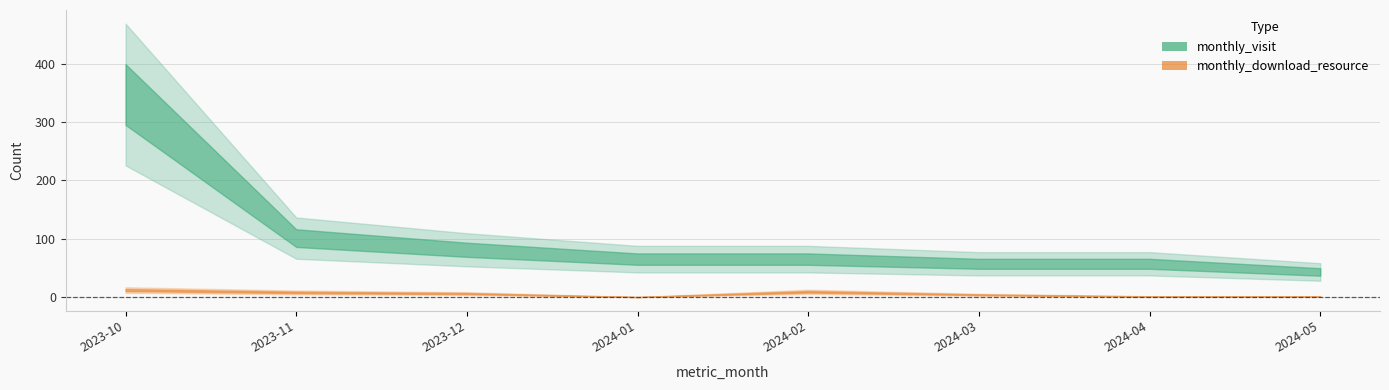

What is the value of the monthly_visit point at the 4th from the left?

65